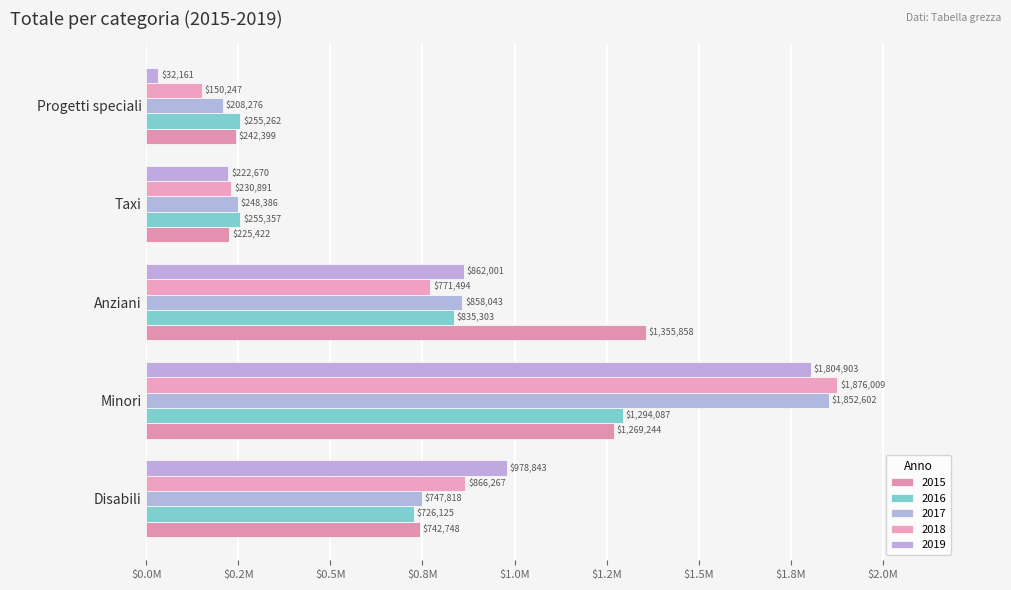

Which category has the highest value in the 2018 series?

Minori